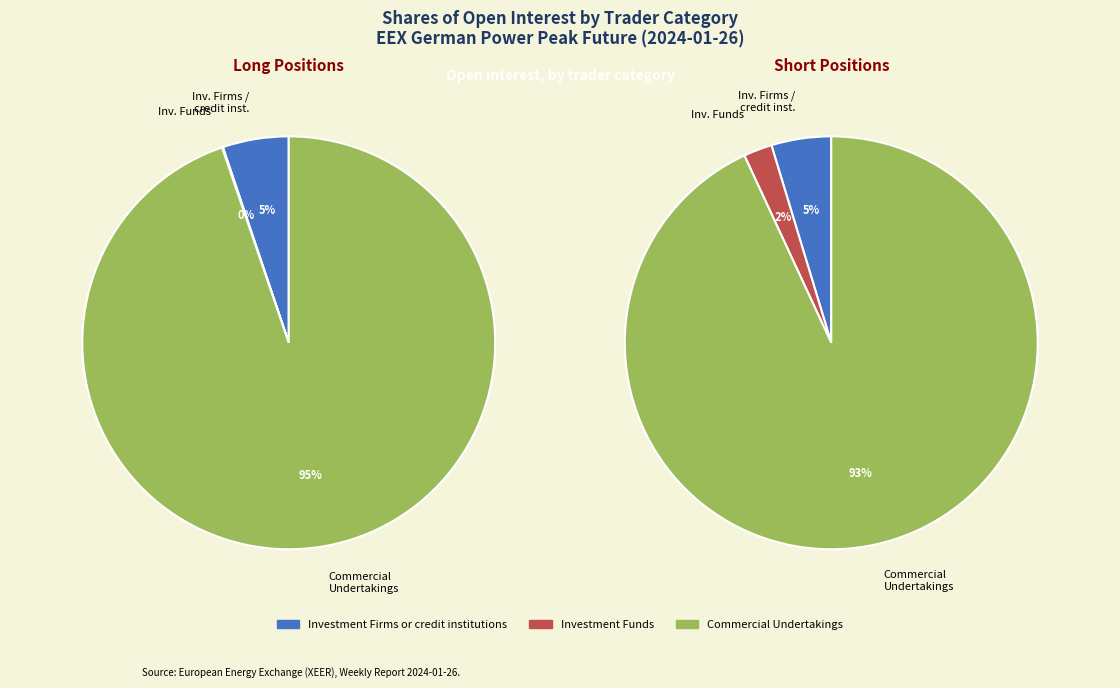

Count the number of slices in the pie.

3